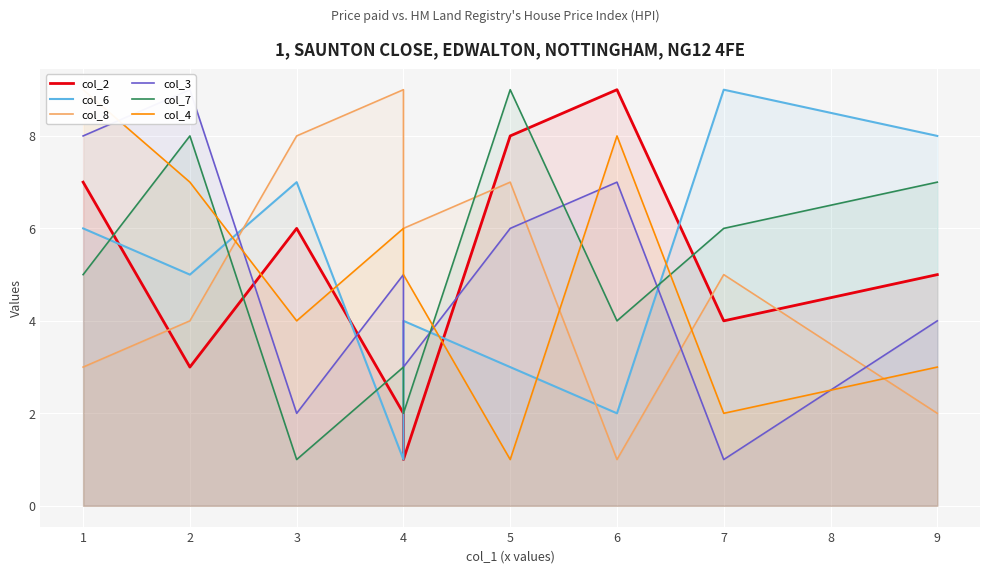

How many lines are shown in the chart?

6